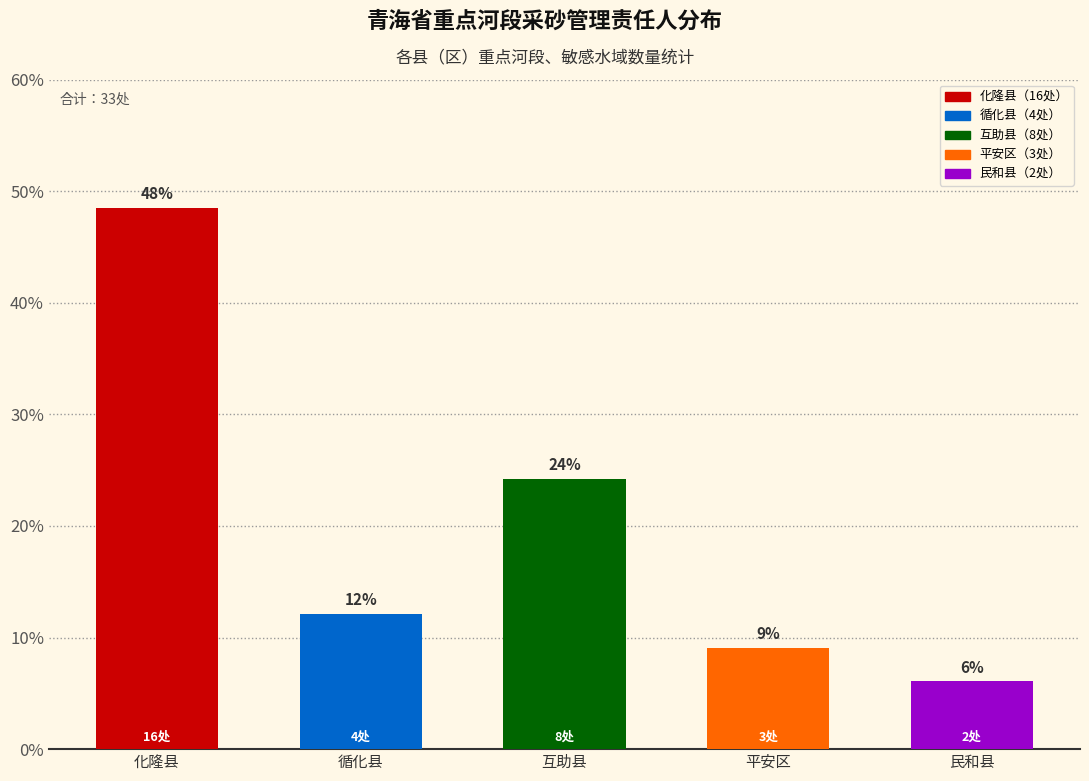

What is the value of the 5th bar from the left?

6.1